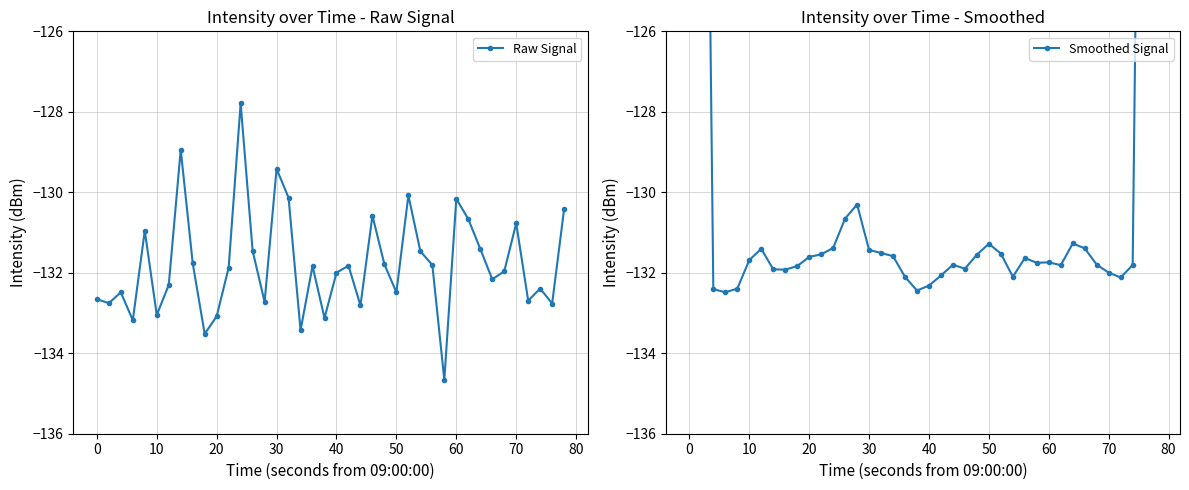

True or false: Raw Signal has a value of -206.9 at 70.

False